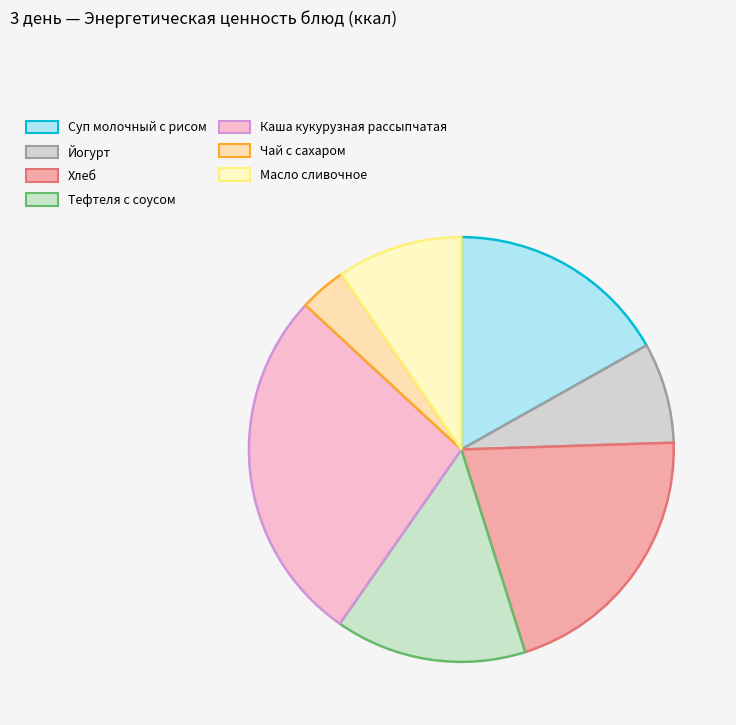

Is it true that Хлеб is 21% of the pie?

True